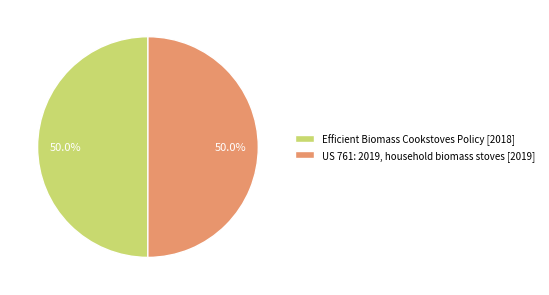

Combined, do US 761: 2019, household biomass stoves [2019] and Efficient Biomass Cookstoves Policy [2018] account for over 50%?

Yes